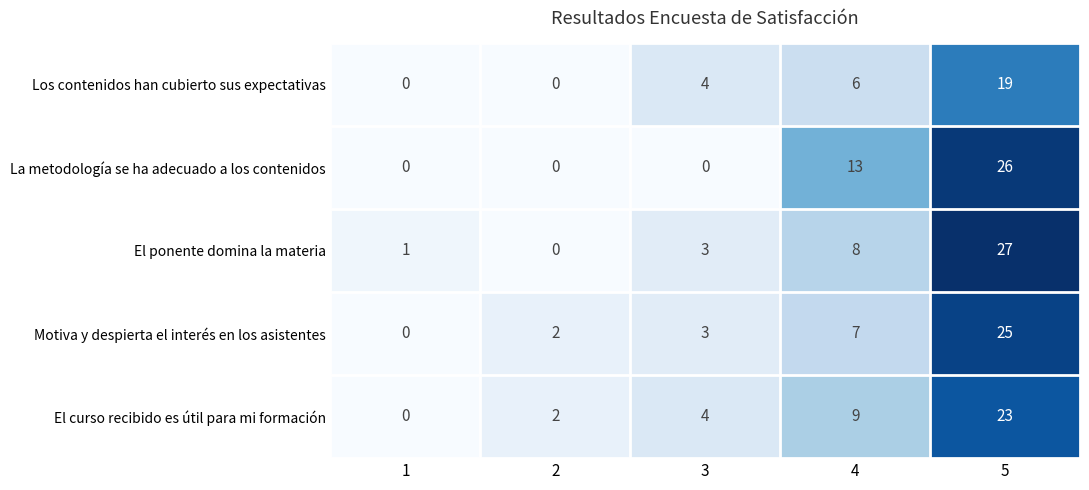

The value of La metodología se ha adecuado a los contenidos at 1 is 0. True or false?

True